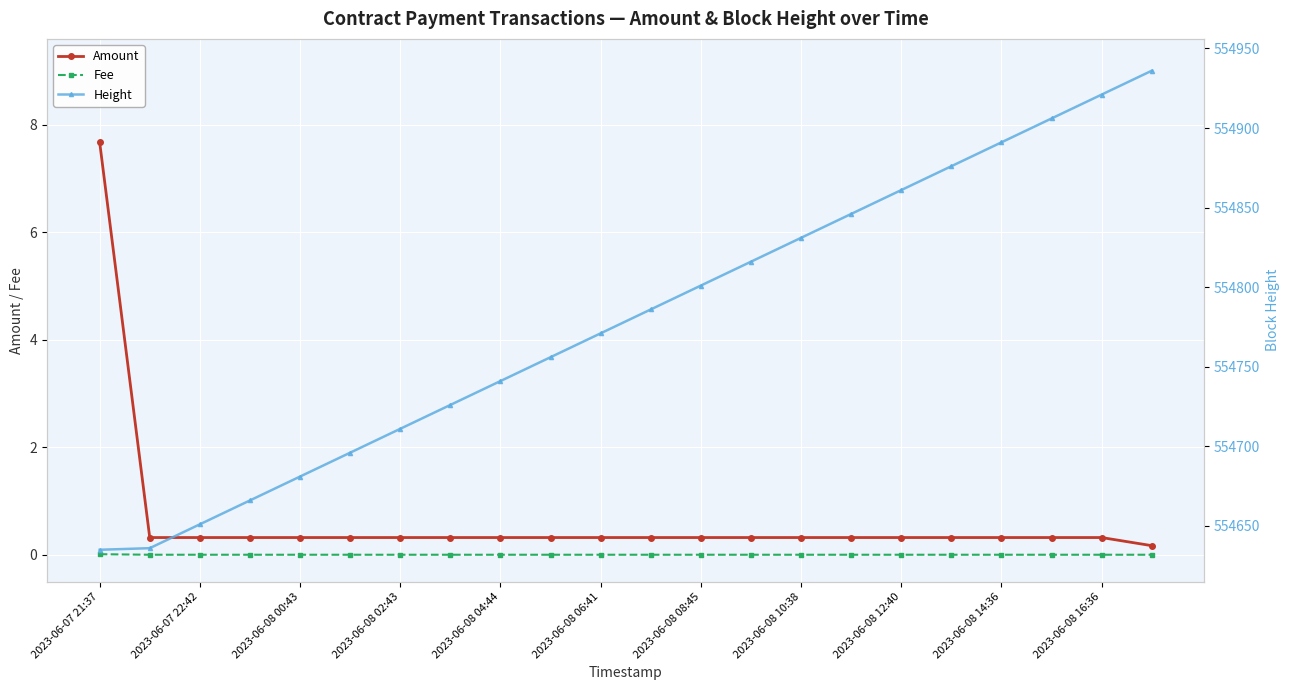

The Amount series shows 0.3 at 2023-06-08 10:38. True or false?

True